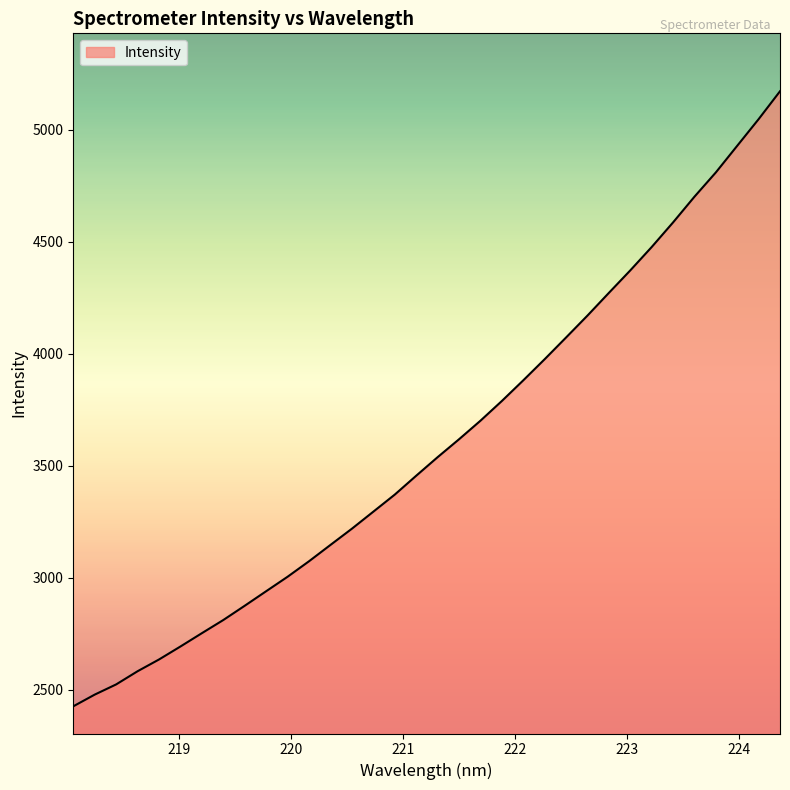

What is the average value?

3599.3